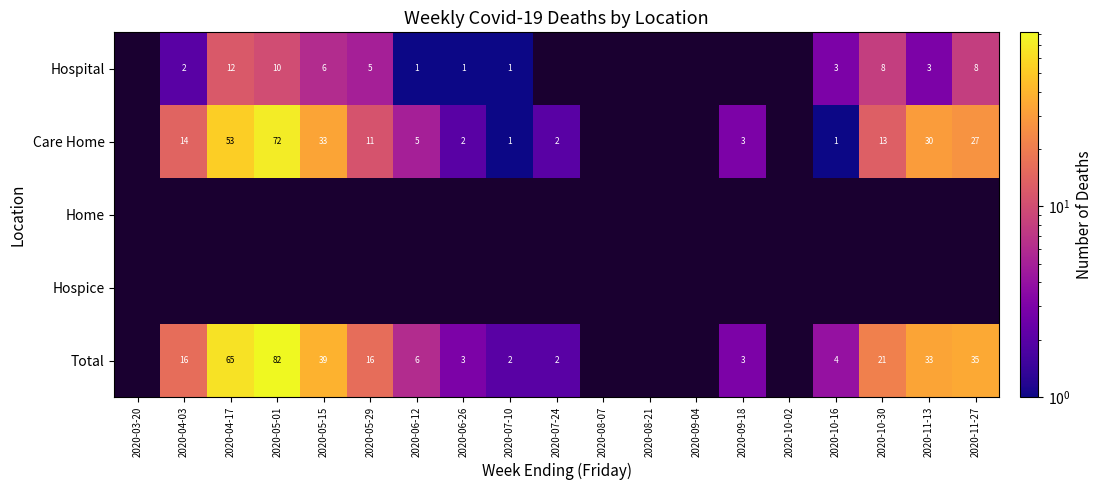

Is the value of Care Home at 2020-05-01 greater than the value of Total at 2020-07-10?

Yes